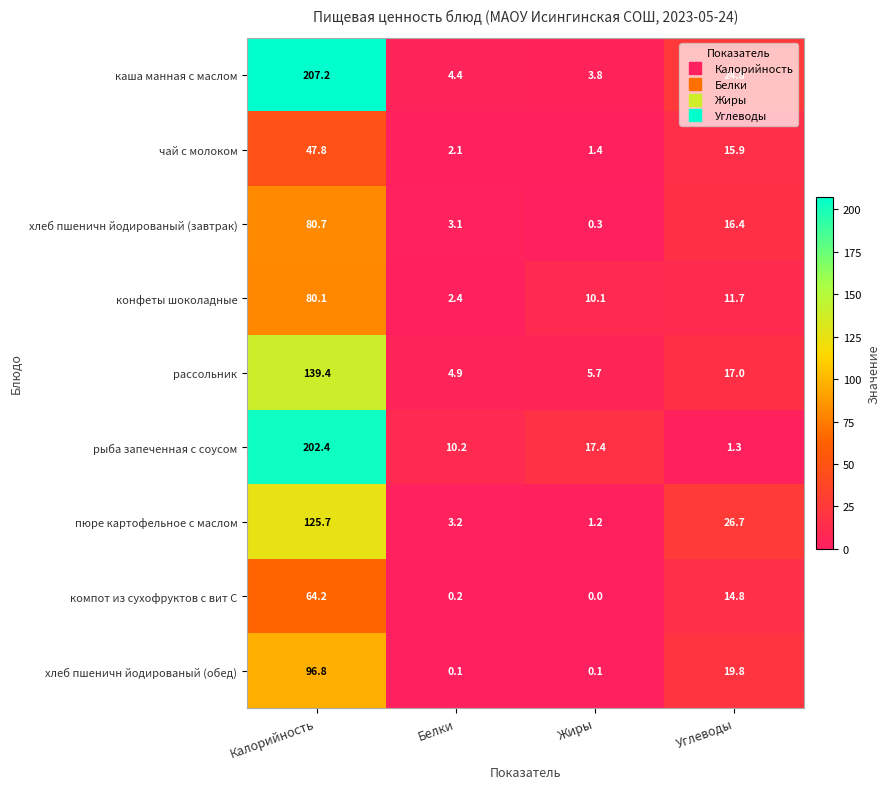

What is the difference between the maximum and minimum values in the компот из сухофруктов с вит С series?

64.2